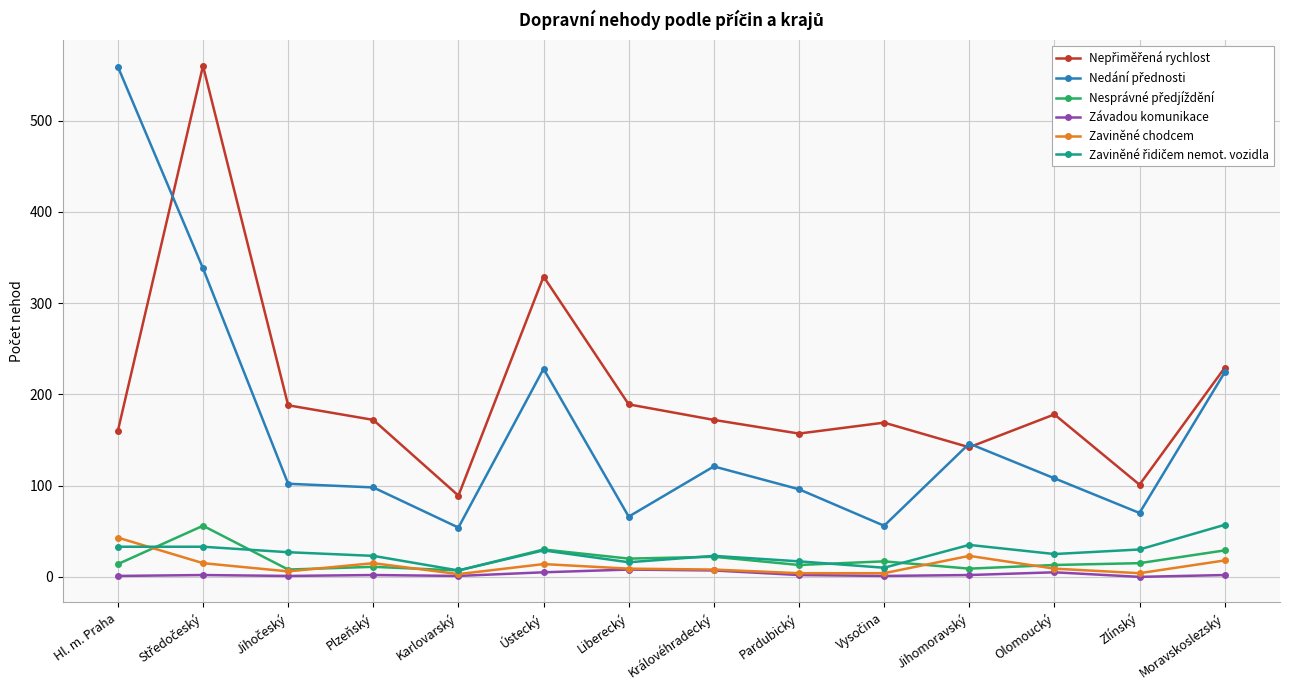

What is the label of the 8th point from the right?

Liberecký